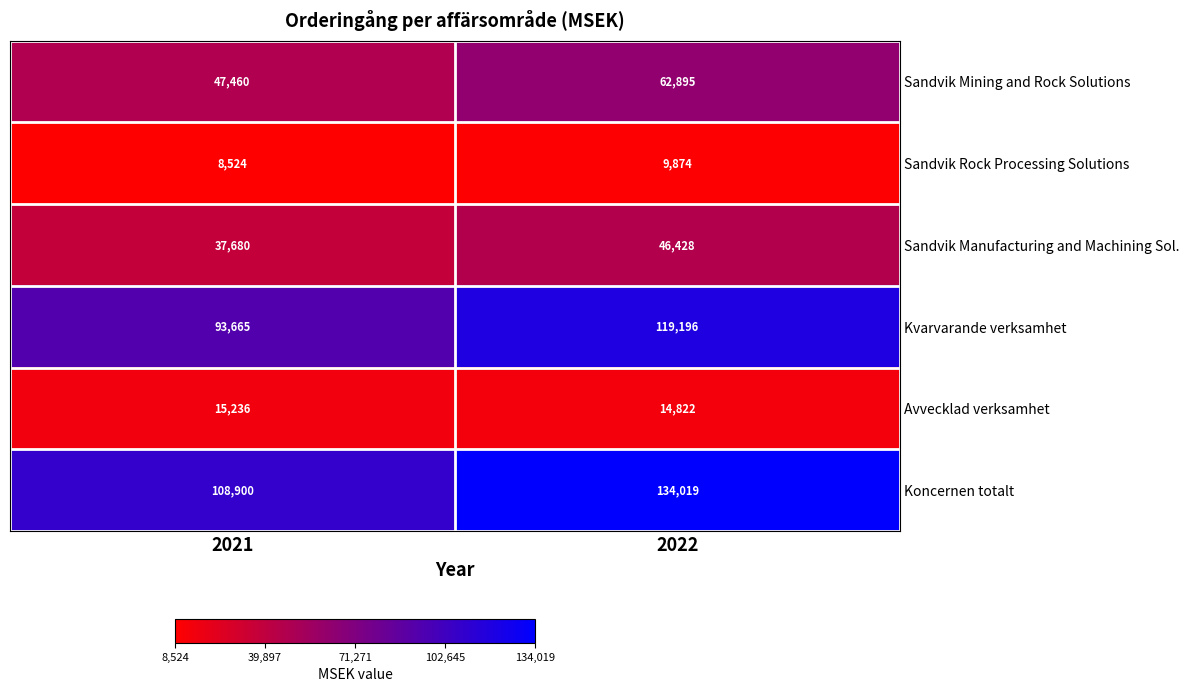

How many categories are shown in the chart?

2